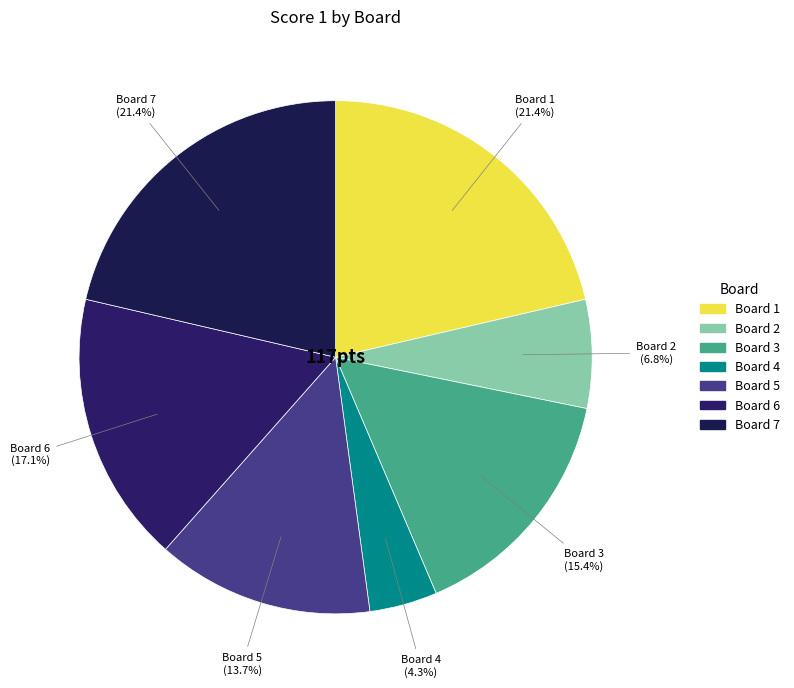

Is there a majority slice in this chart?

No